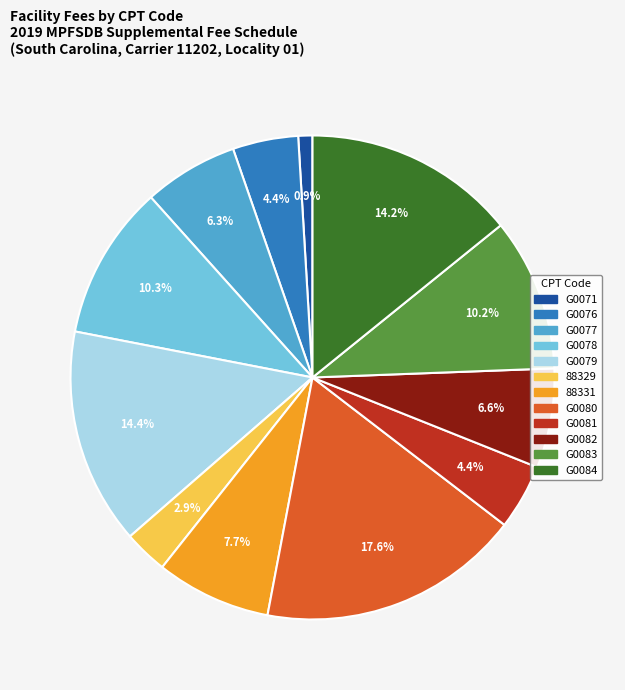

What is the smallest slice in the pie chart?

G0071